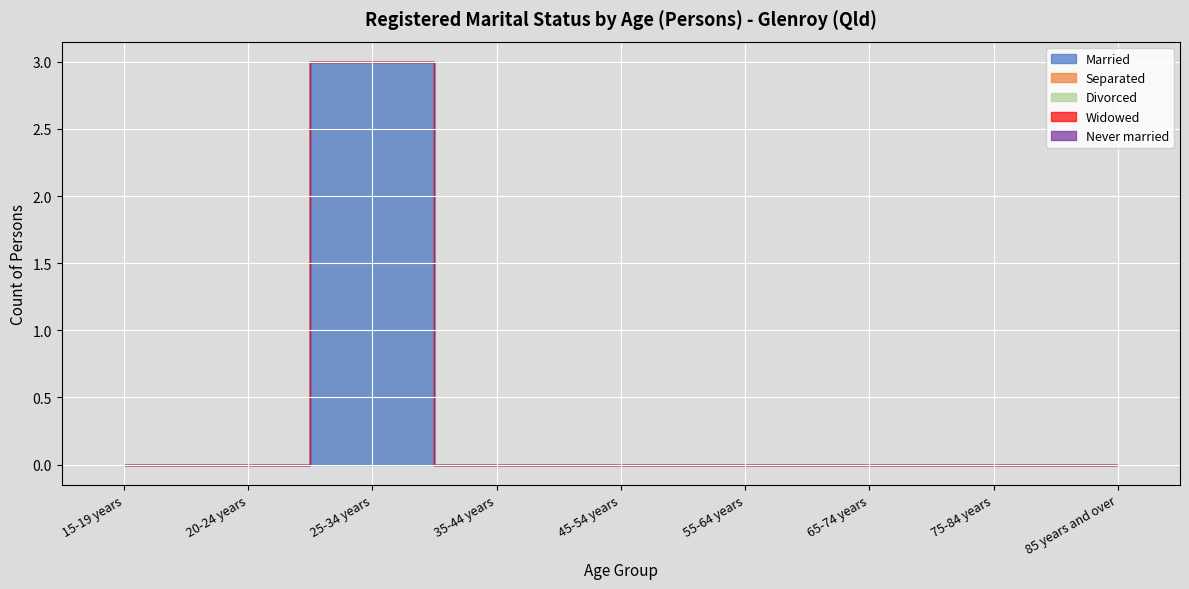

Which series has the largest total across all categories?

Married